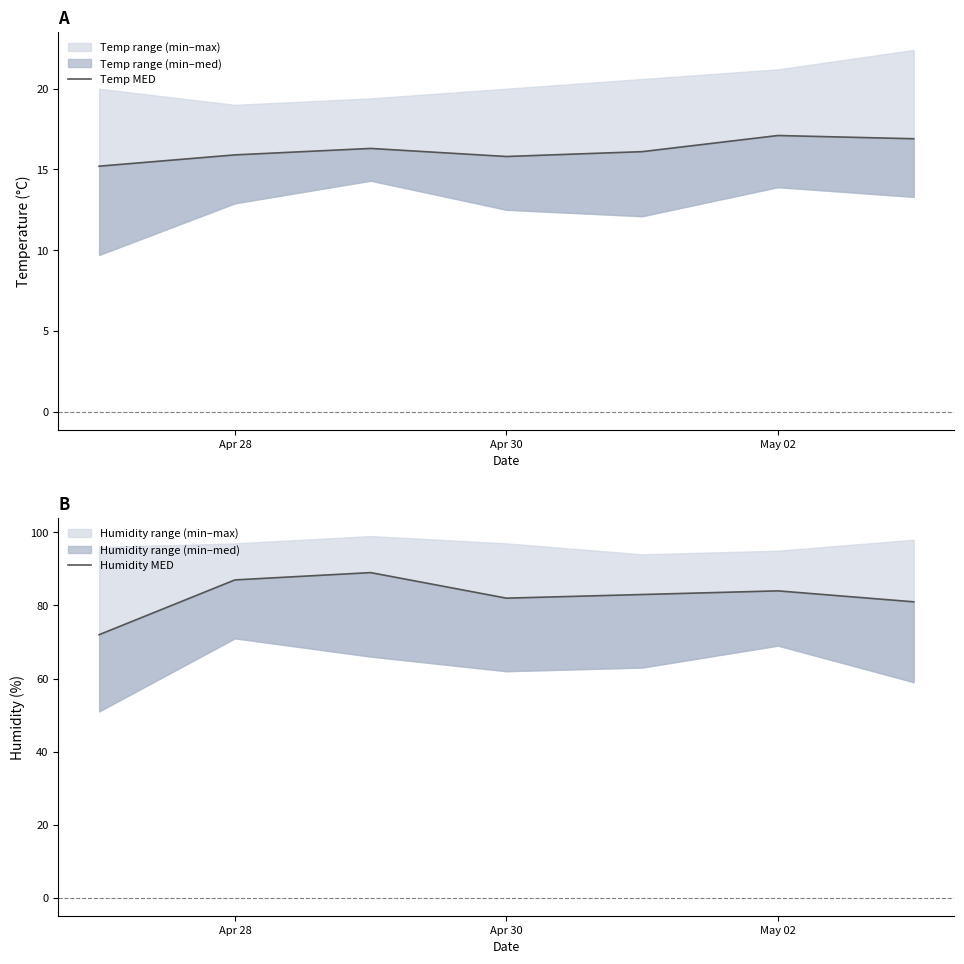

What is the value of the Temp MED point at the 1st from the left?

15.2